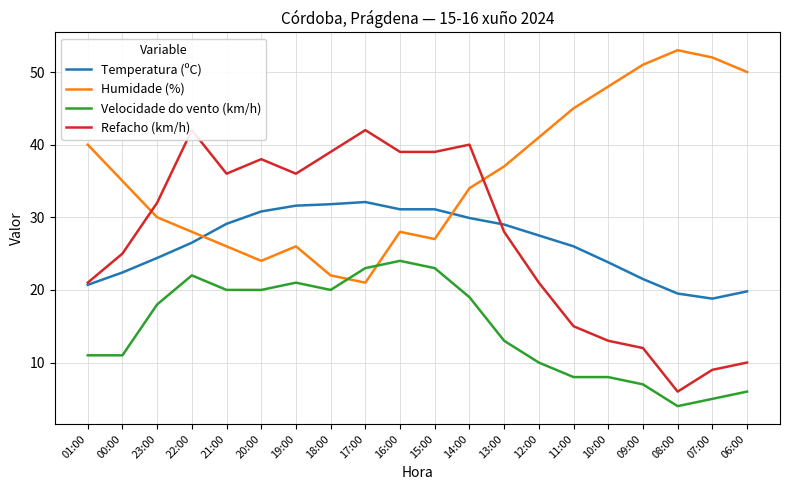

What is the difference between the second highest and minimum values in the Temperatura (ºC) series?

13.0